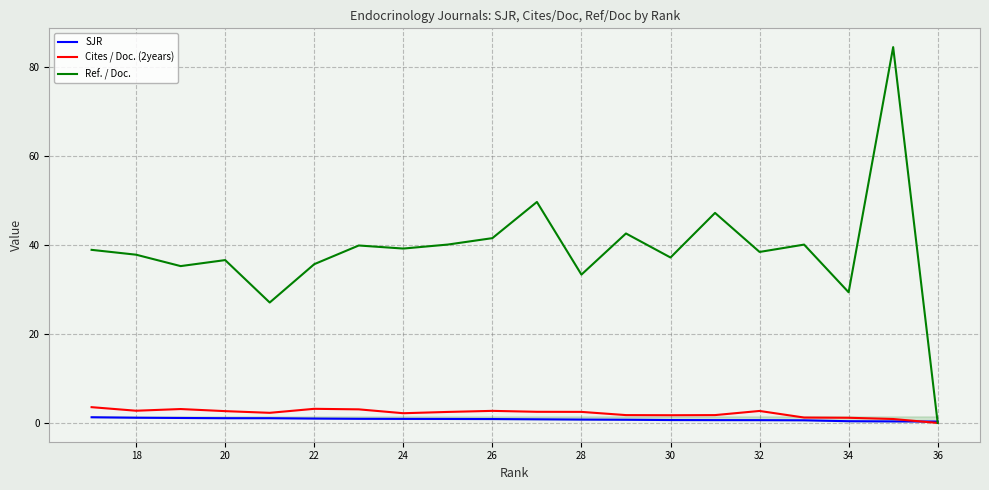

What is the sum of the SJR values at 30 and 18?

1.8